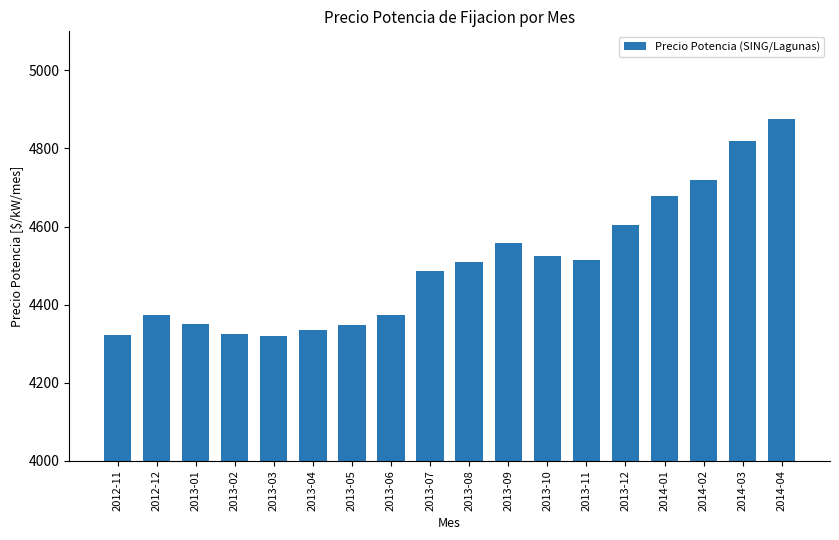

How many bars are there in total?

18